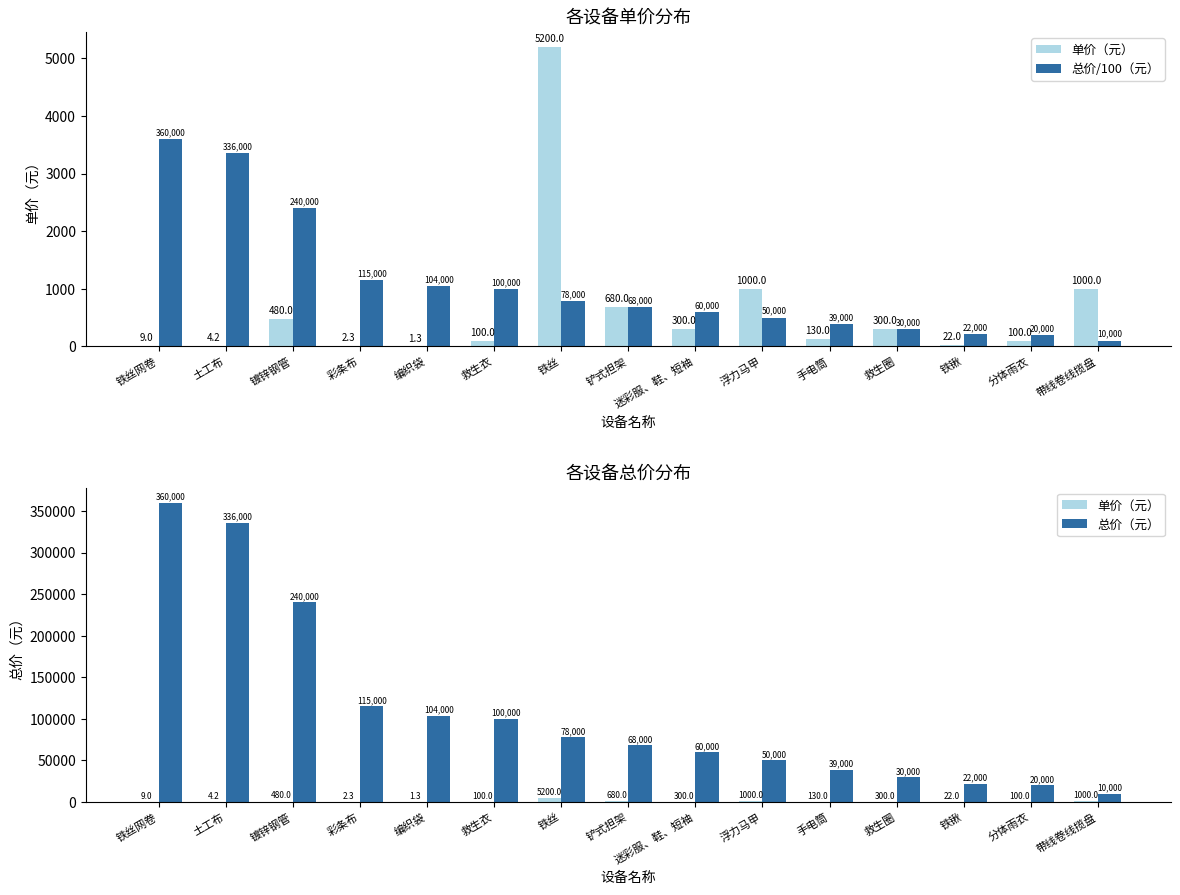

What is the difference between the maximum and second lowest values in the 总价（元） series?

340000.0